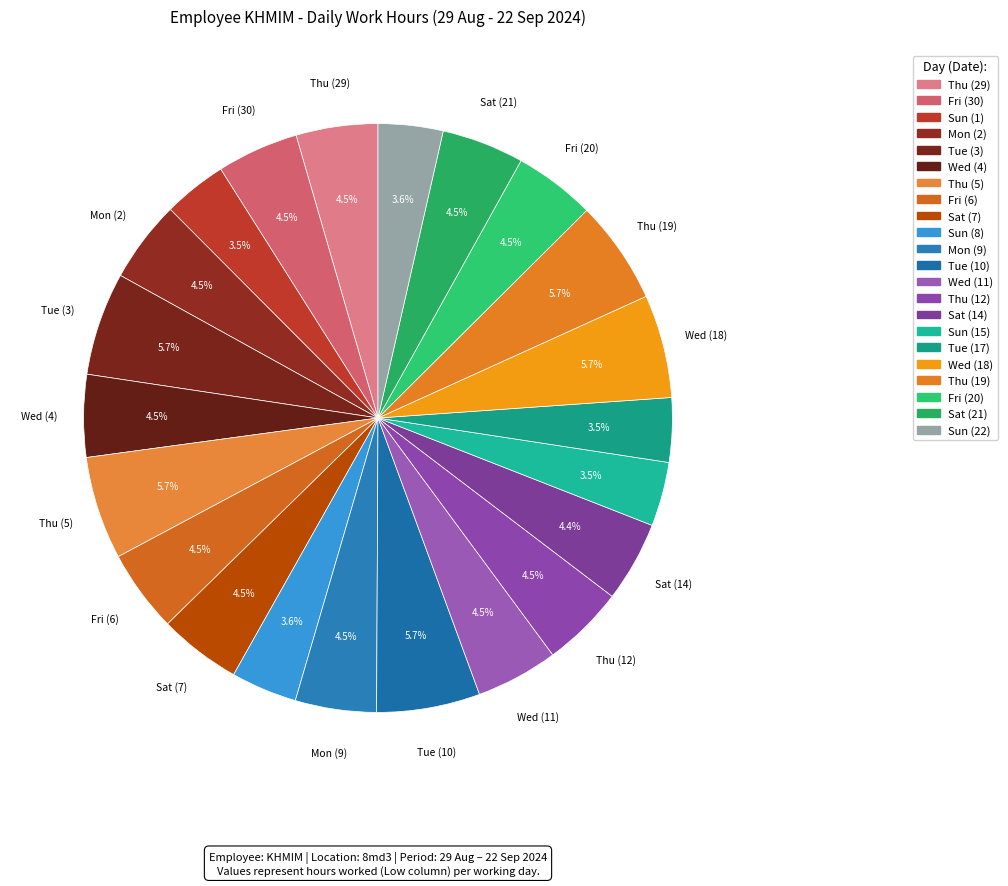

Count the number of slices in the pie.

22